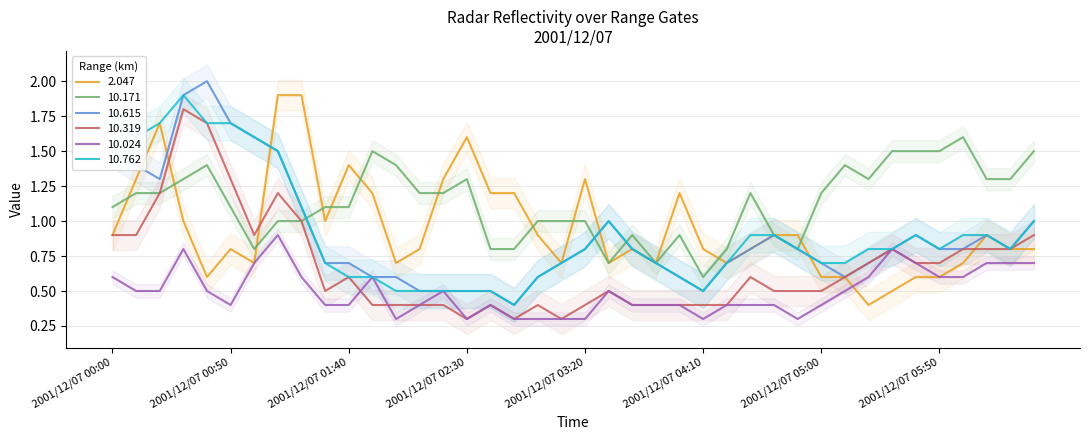

What is the minimum value for 10.171?

0.6